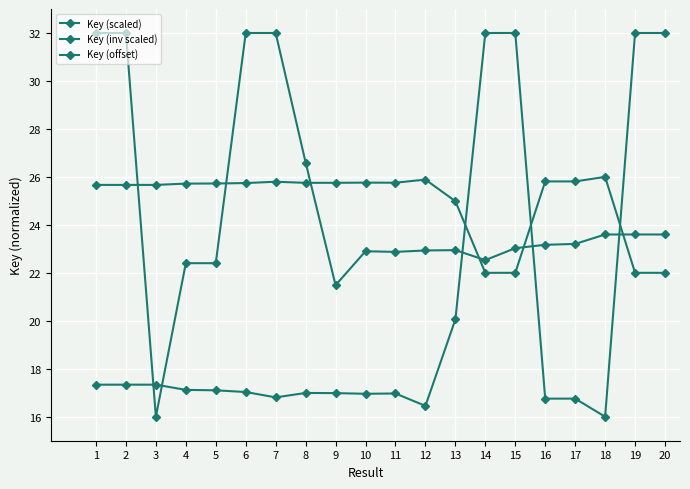

How many series are shown in this chart?

3